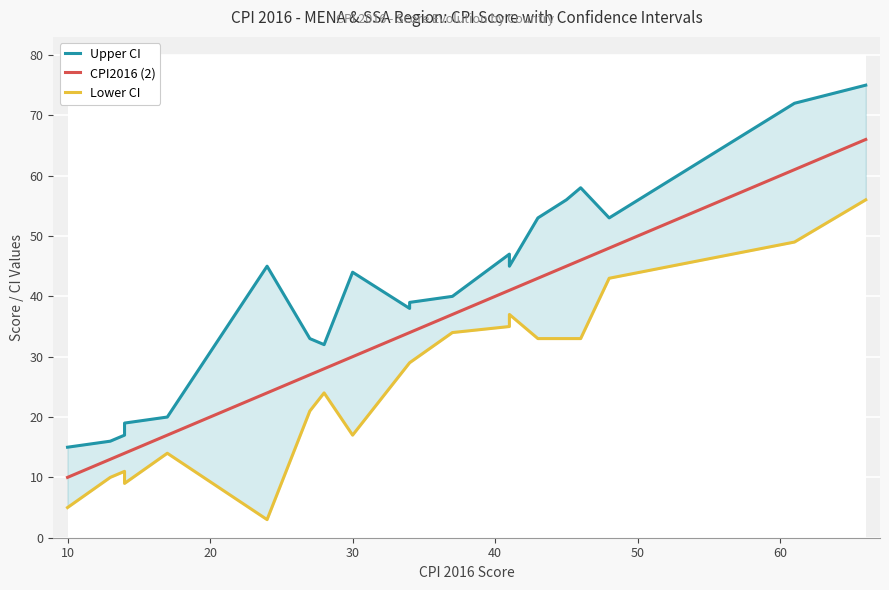

True or false: Upper CI has more than 2 interior local peaks.

True